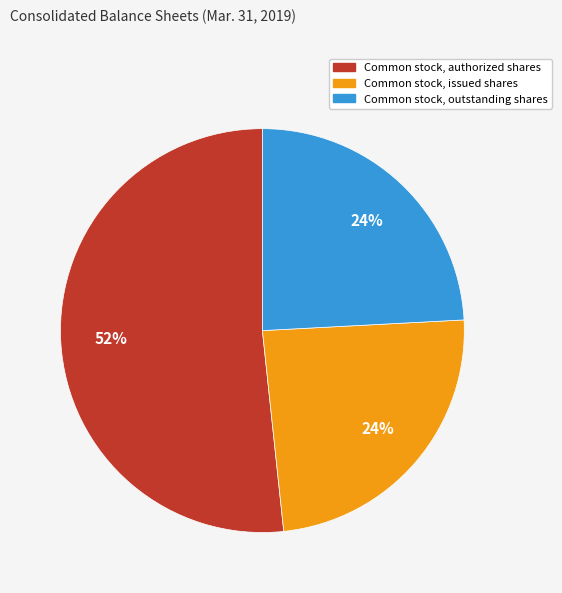

To the nearest percent, what is the average slice percentage?

33%